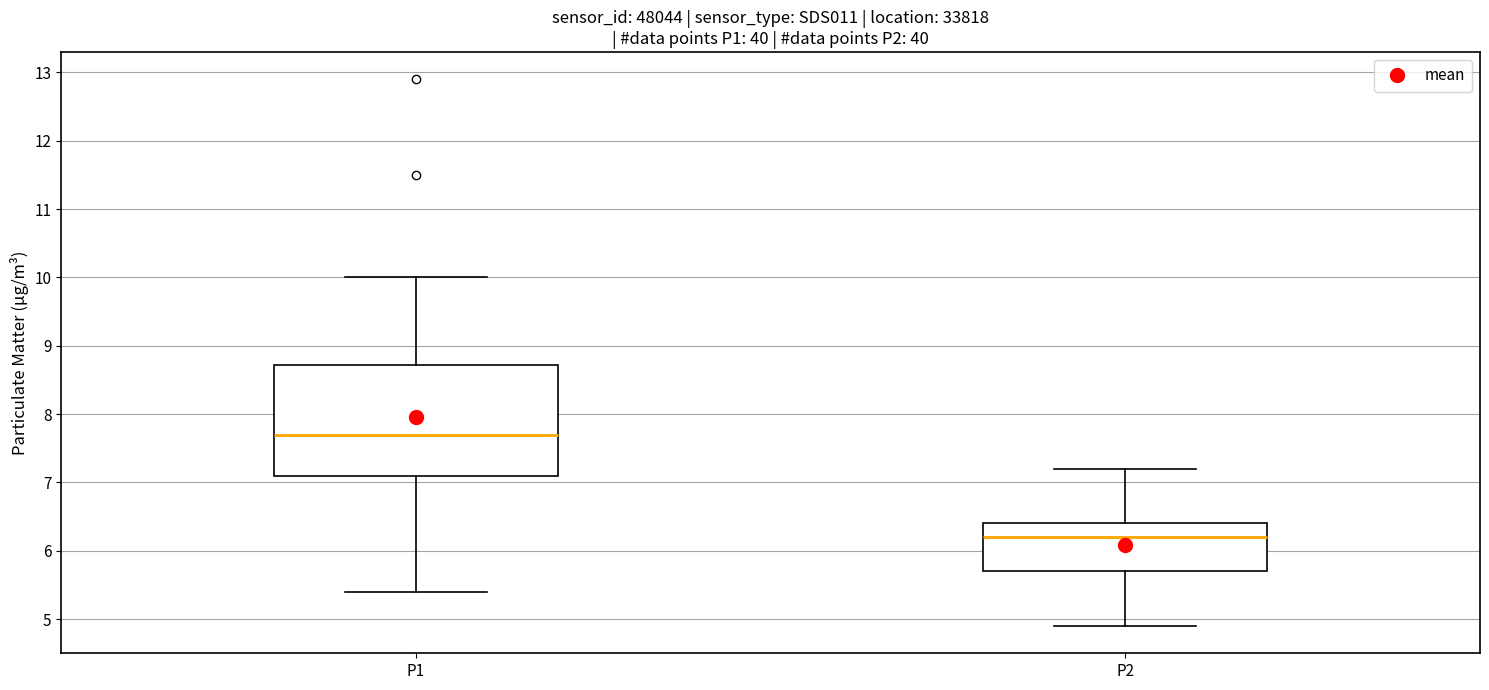

Reading left to right, read every box against the y-axis: the position of its median line, the range the box covers, and the ends of its whiskers. The values are not printed on the chart, so give them approximately, as read against the axis.

P1: median 7.7, box 7.1 to 8.7, whiskers 5.4 to 10.0
P2: median 6.2, box 5.7 to 6.4, whiskers 4.9 to 7.2